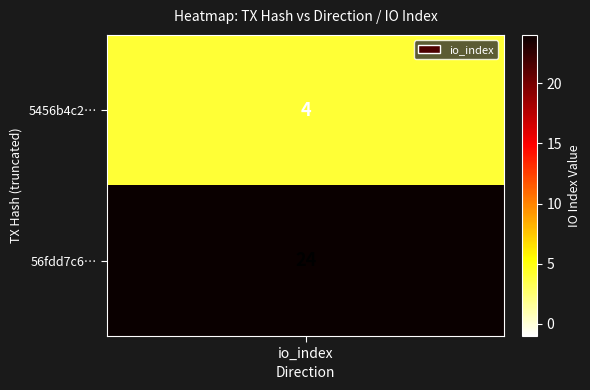

Which series has the largest range (max minus min)?

56fdd7c6b2aa1e9f56f6924412fec6cbac01bdf